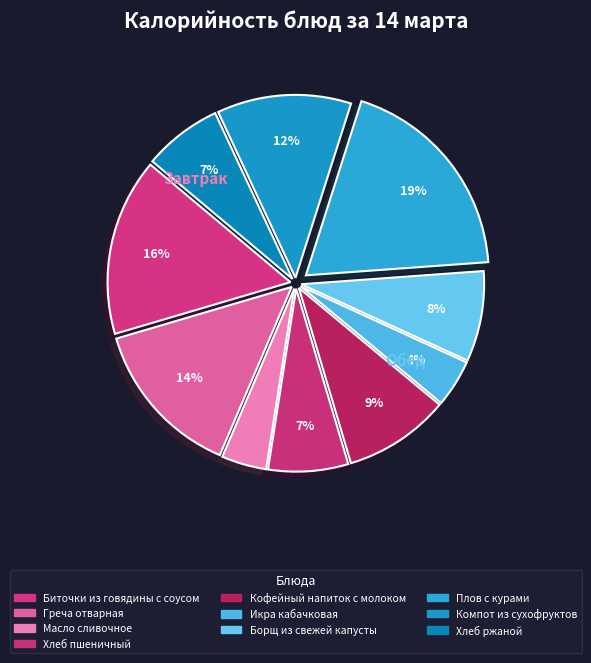

What is the smallest slice in the pie chart?

Масло сливочное